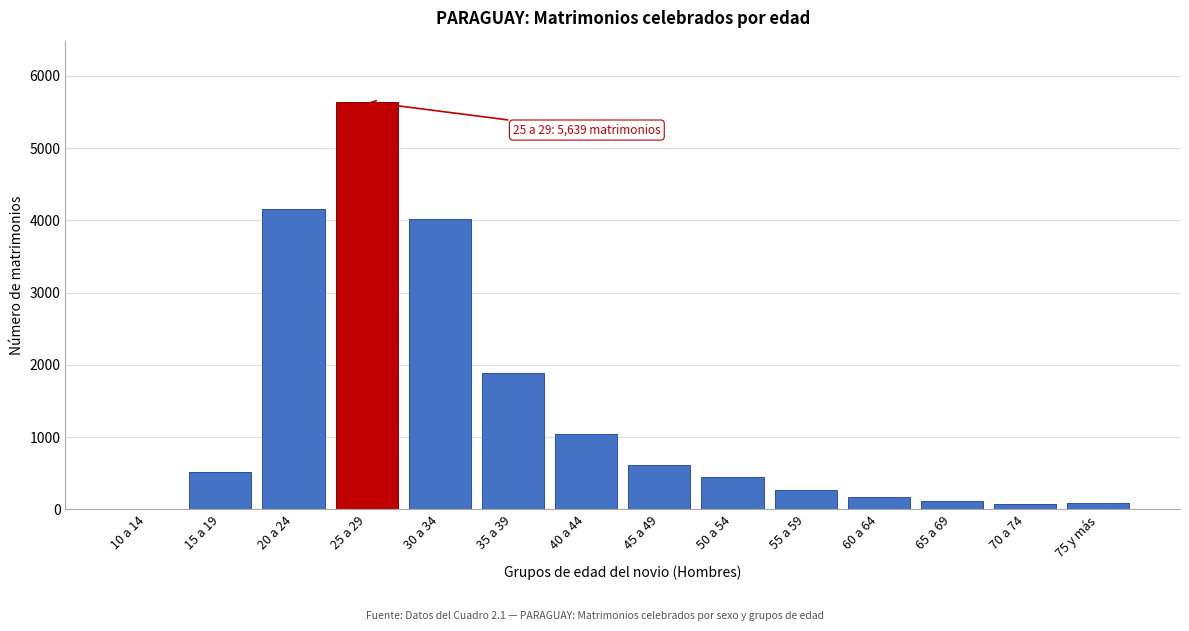

What is the maximum value shown in the chart?

5639